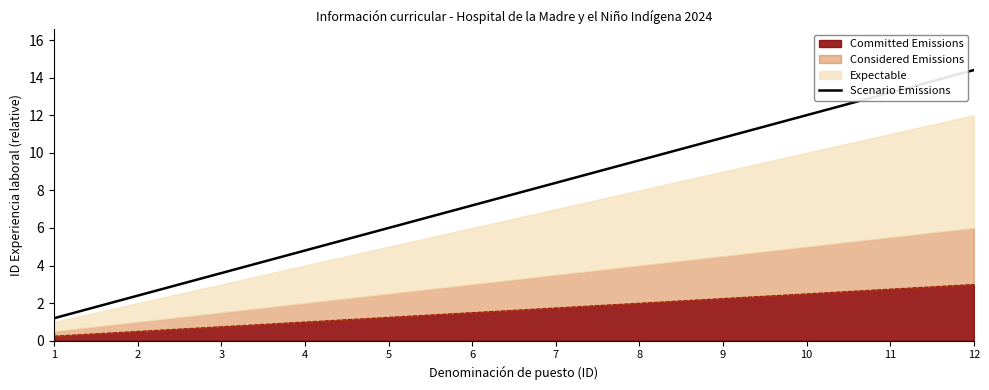

List the labels in order of value, smallest first.

1, 2, 3, 4, 5, 6, 7, 8, 9, 10, 11, 12